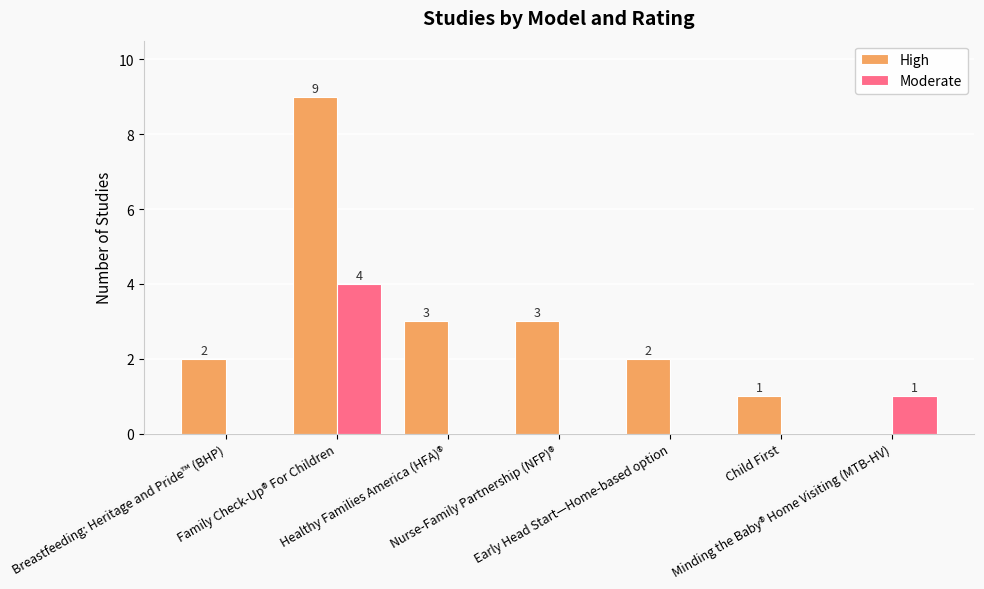

At which category is the sum across all series the highest?

Family Check-Up® For Children